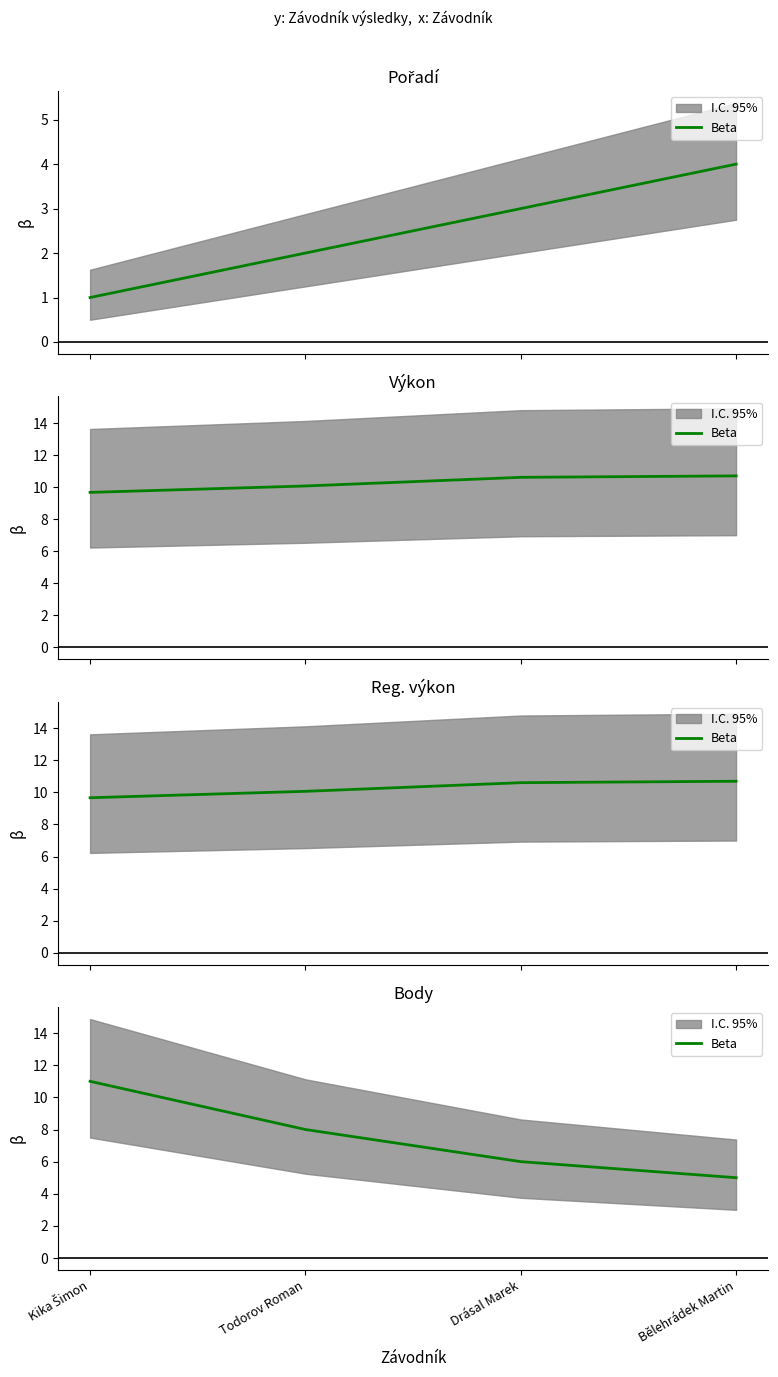

Reading left to right, extract all data points from this chart.

11	8	6	5